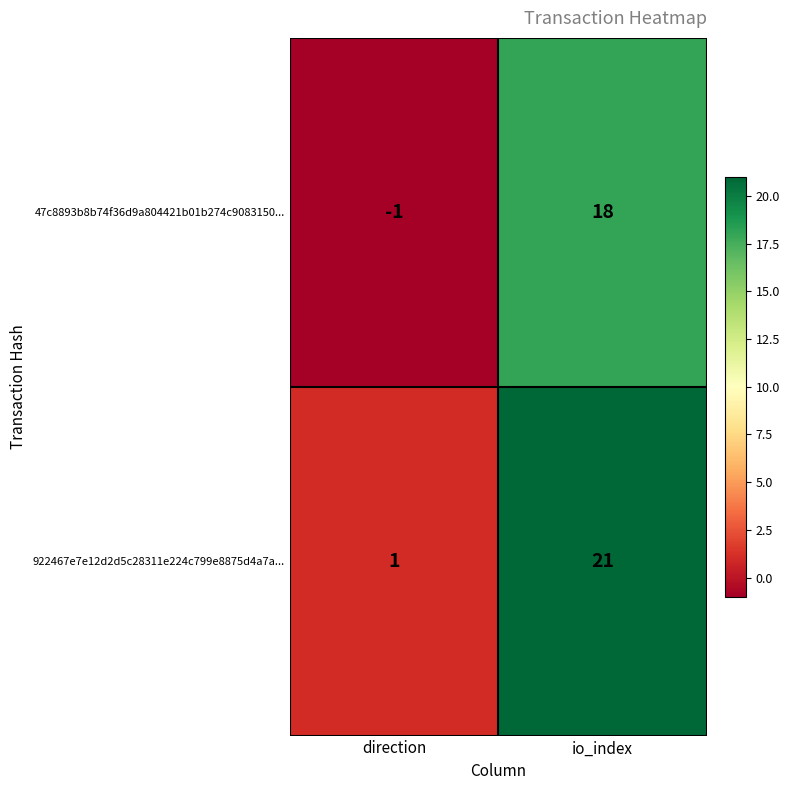

At which label is 47c8893b8b74f36d9a804421b01b274c9083150... closest to 8?

direction